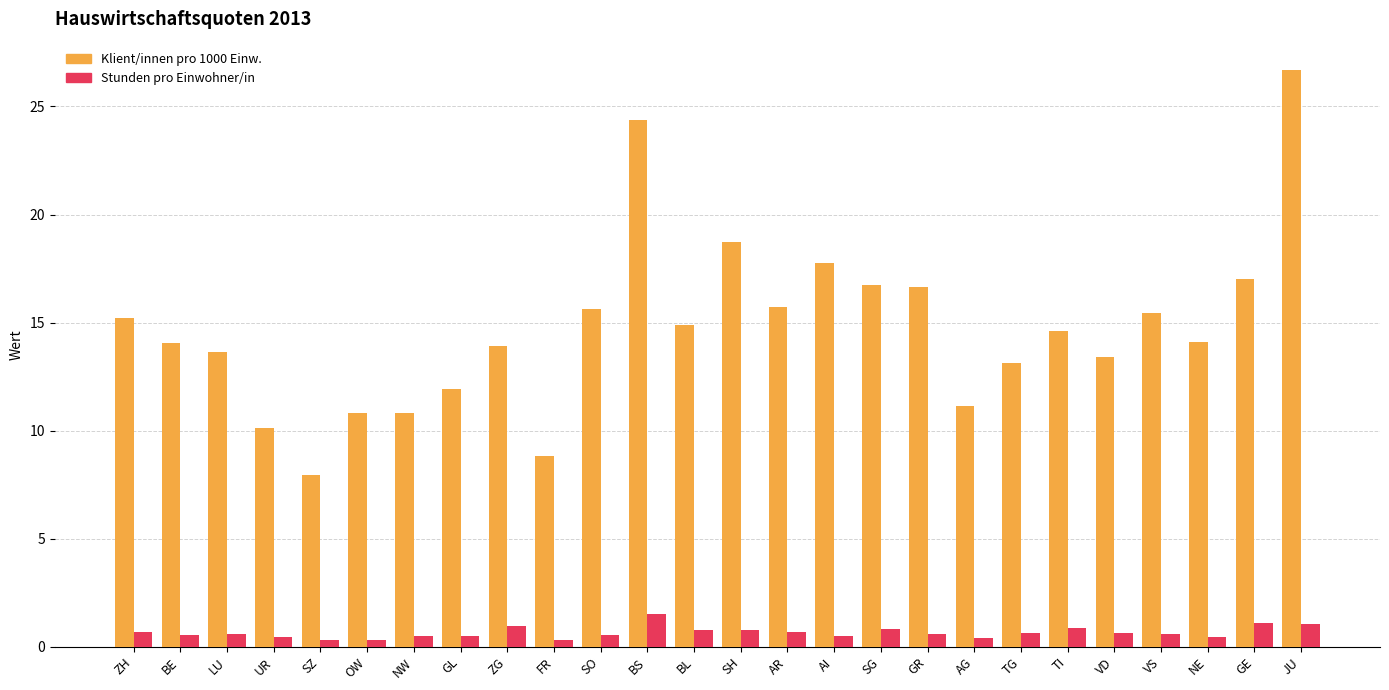

At which category is the sum across all series the highest?

JU